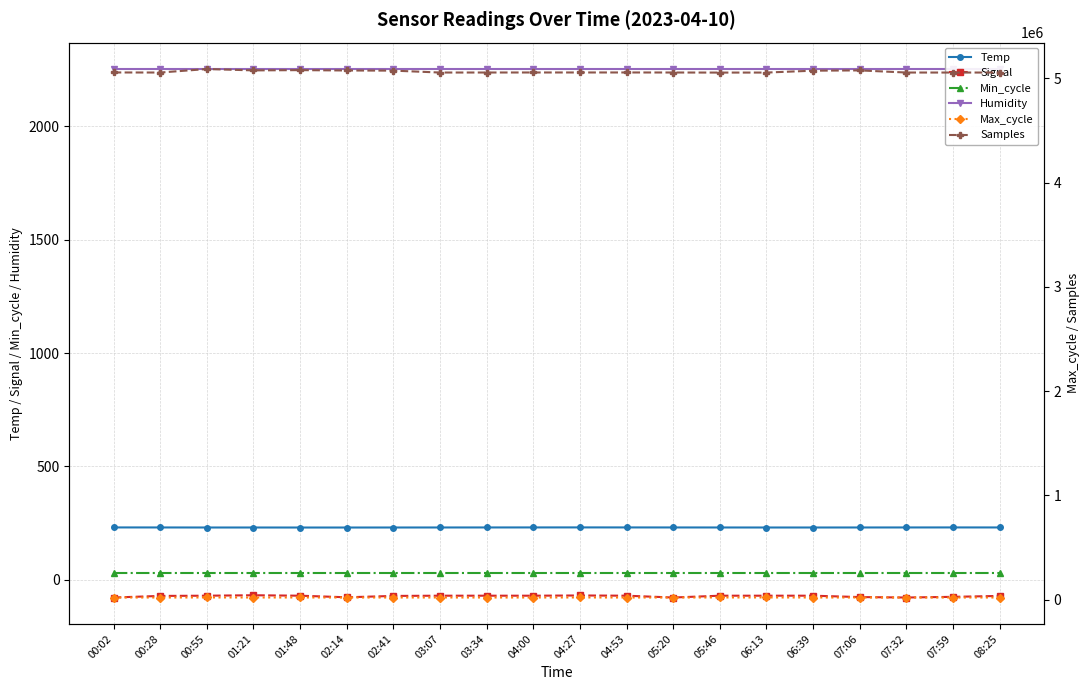

What is the highest value of the Humidity series?

2252.8